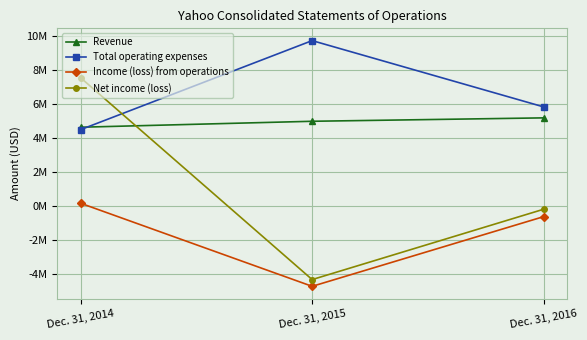

List the labels in order of Net income (loss) value, smallest first.

Dec. 31, 2015, Dec. 31, 2016, Dec. 31, 2014